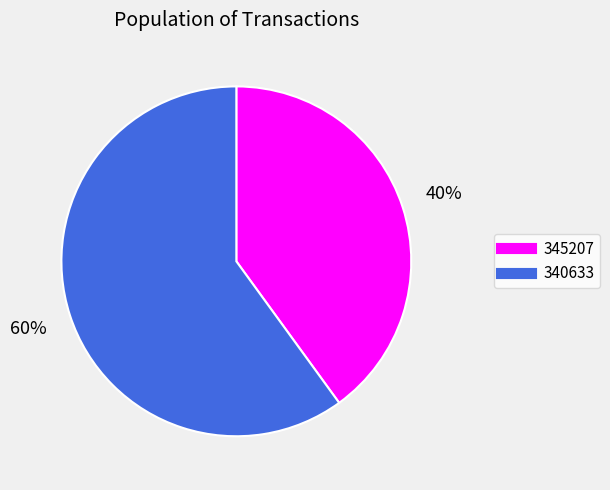

Is it true that 345207 is 35% of the pie?

False